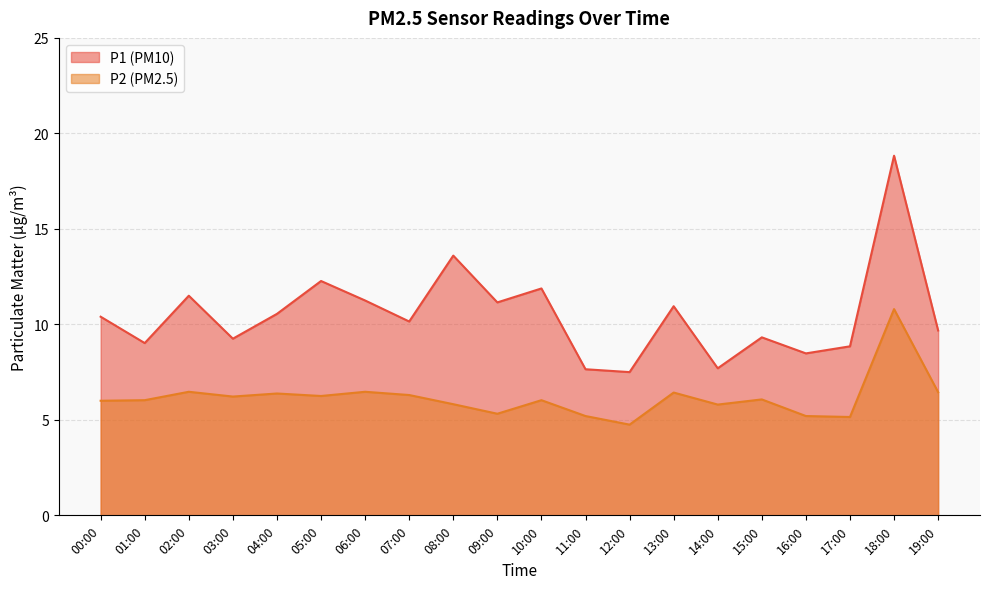

At which category is the sum across all series the highest?

18:00